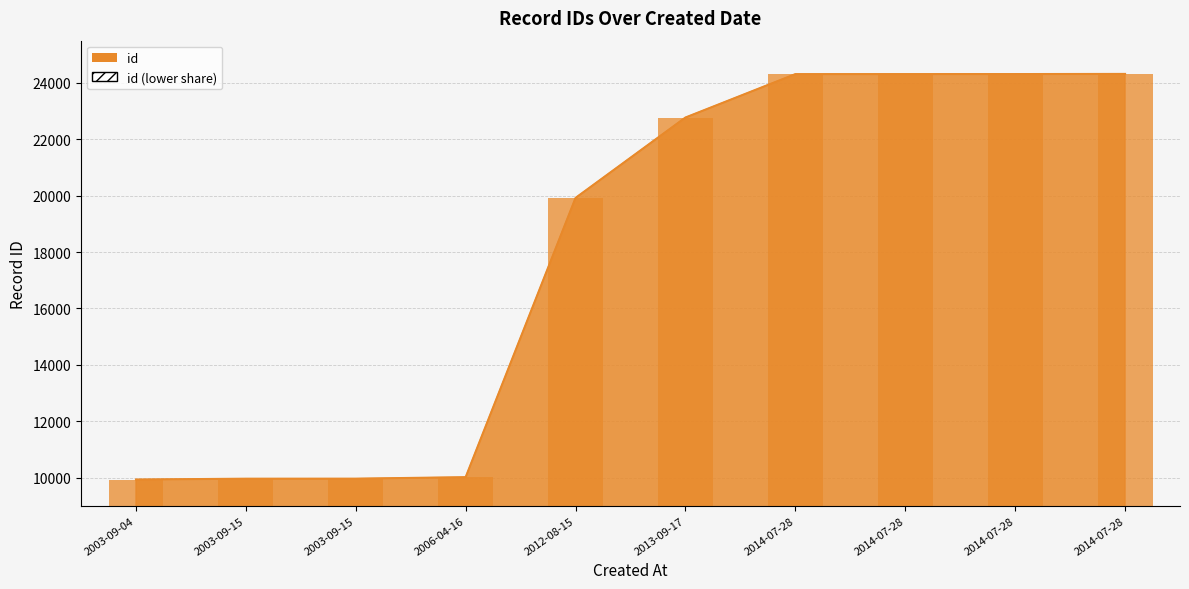

Does the chart contain any negative values?

No